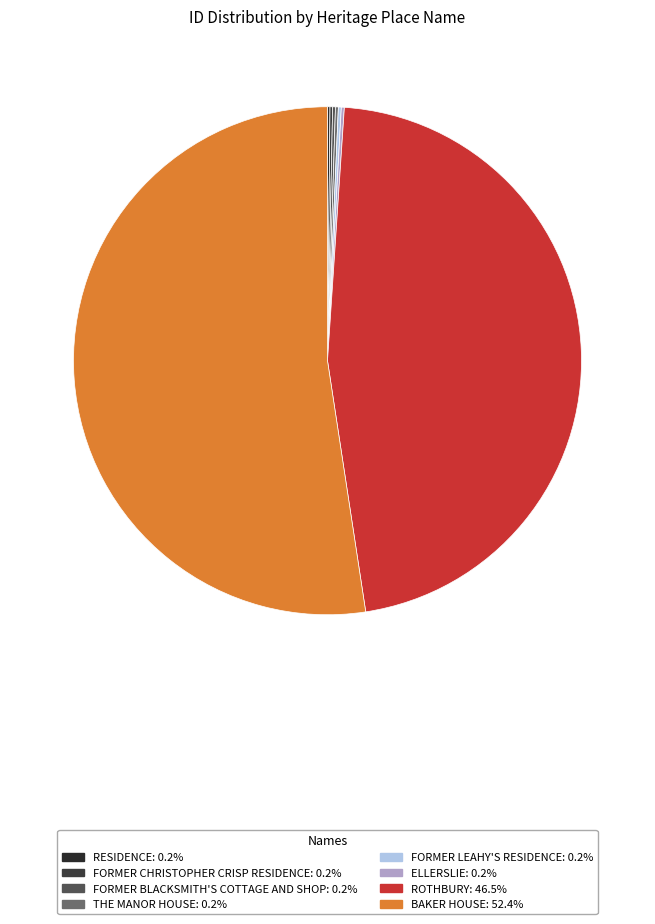

Which slice represents more than half of the pie?

BAKER HOUSE